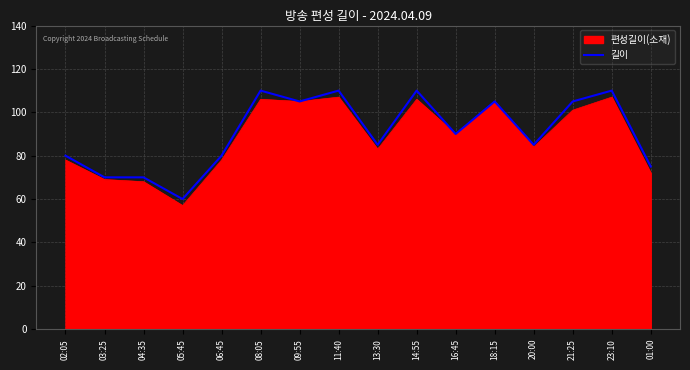

How many lines are shown in the chart?

2